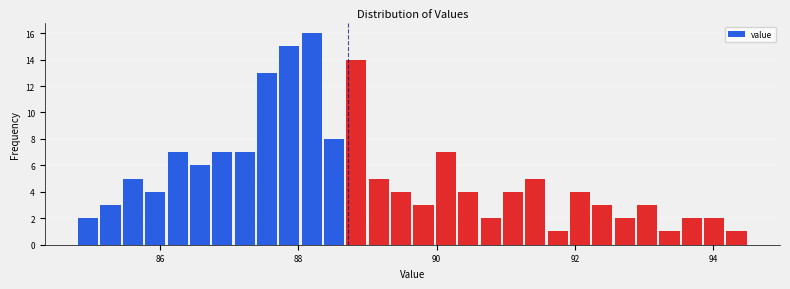

Around what value on the x-axis is the tallest bar? Give the approximate position of its centre, as read against the axis.

88.2